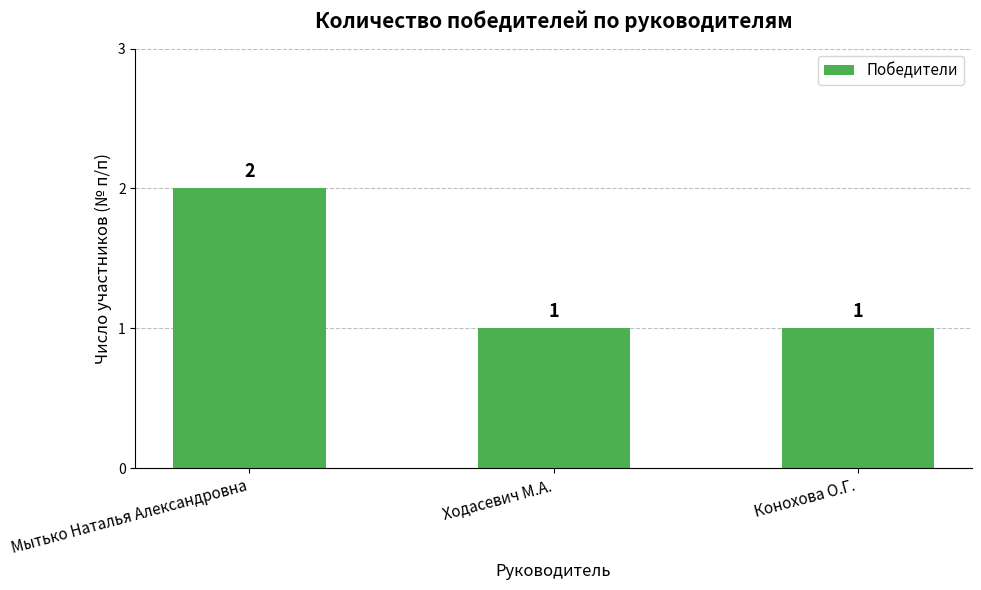

What position from the left is Ходасевич М.А.?

2